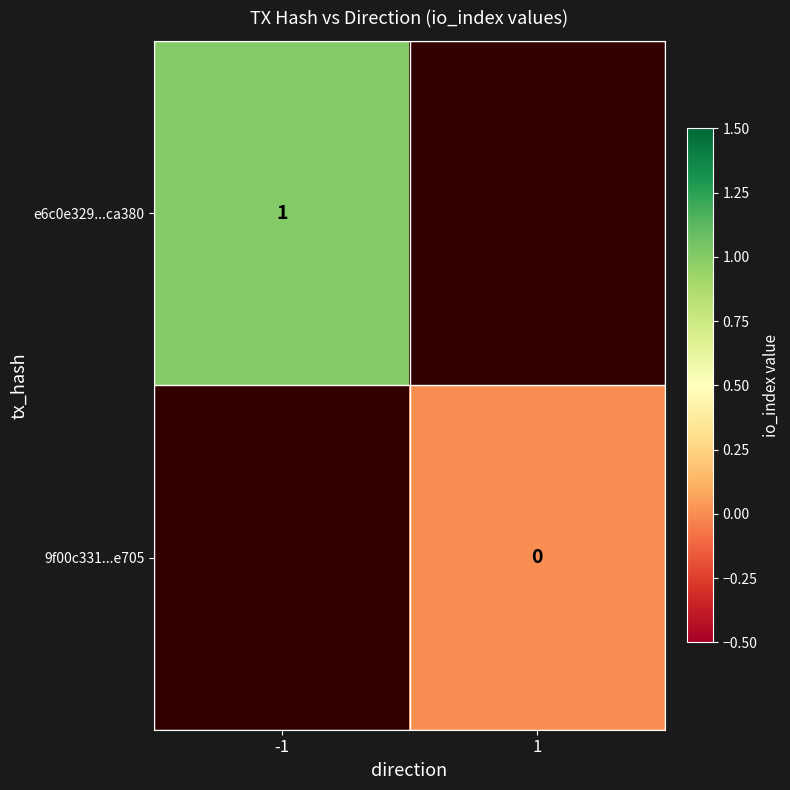

How many series are shown in this chart?

2